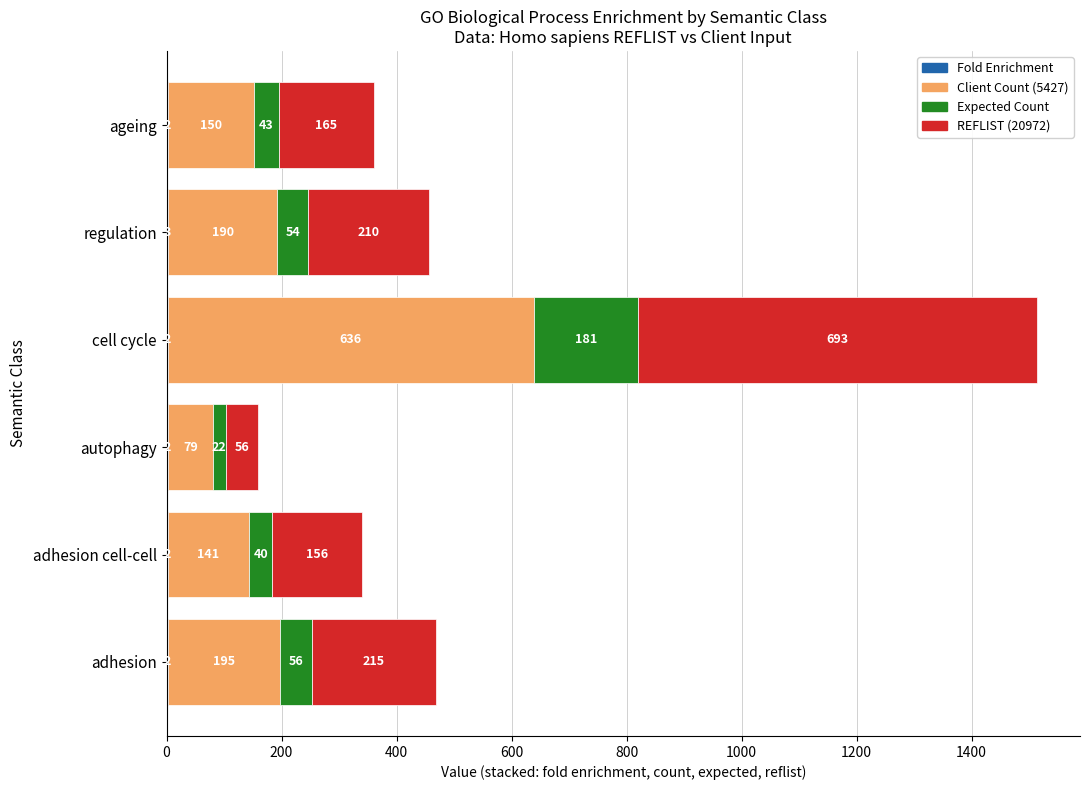

At which category is the sum across all series the highest?

cell cycle